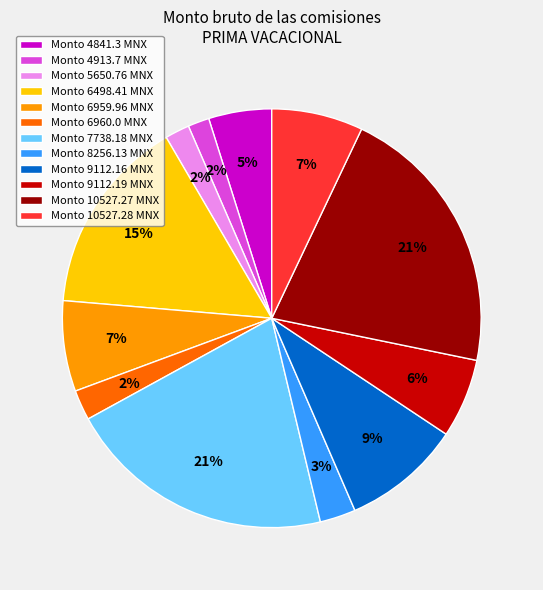

What percentage is the Monto 6960.0 MNX slice, to the nearest percent?

2%